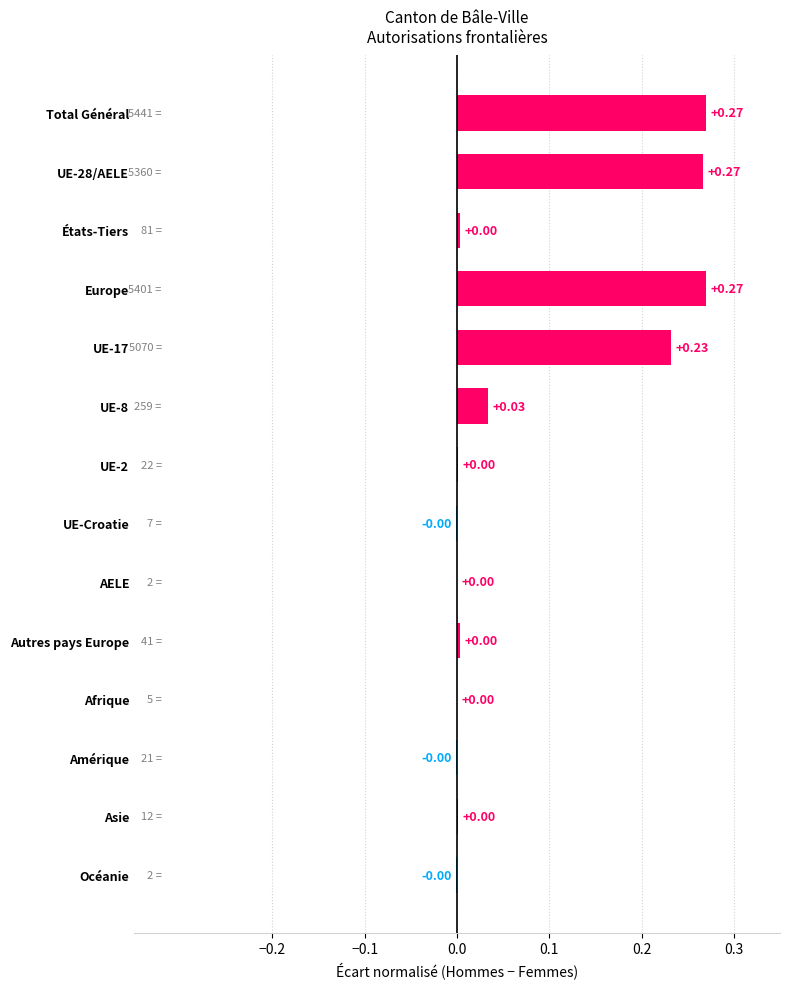

How many categories are shown in the chart?

14